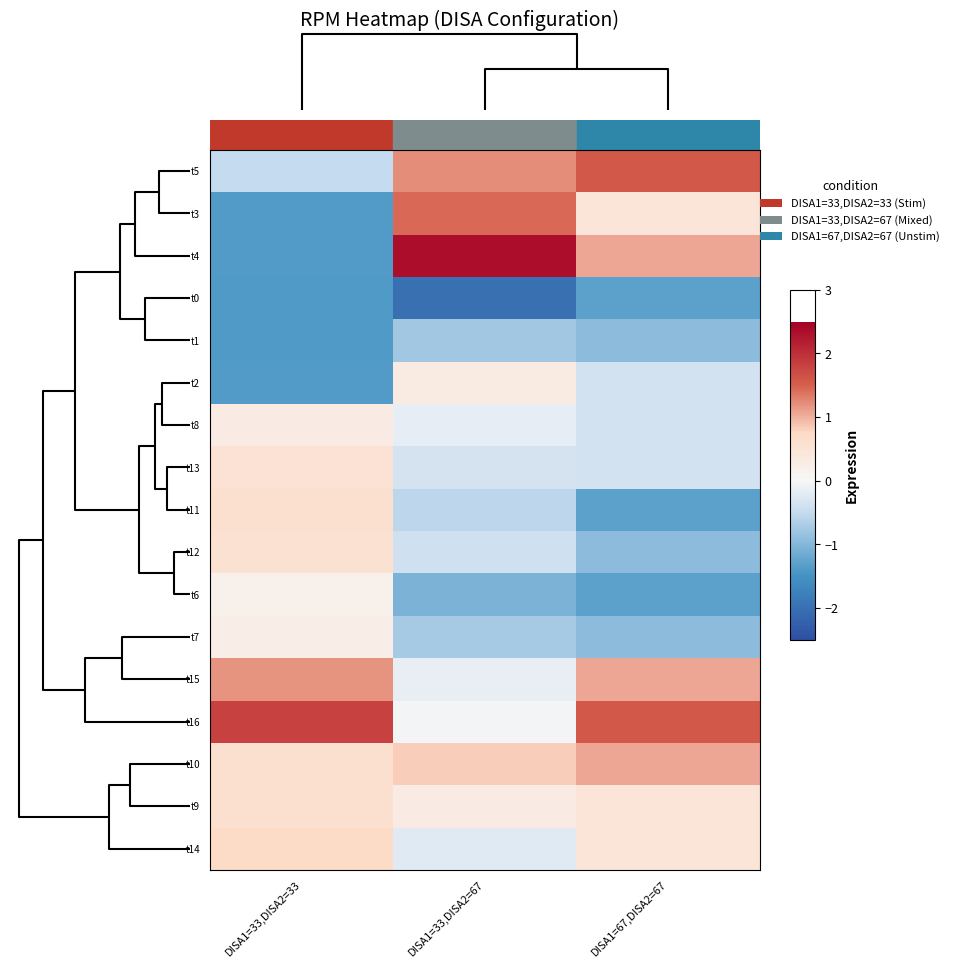

Count the number of data series in this chart.

17